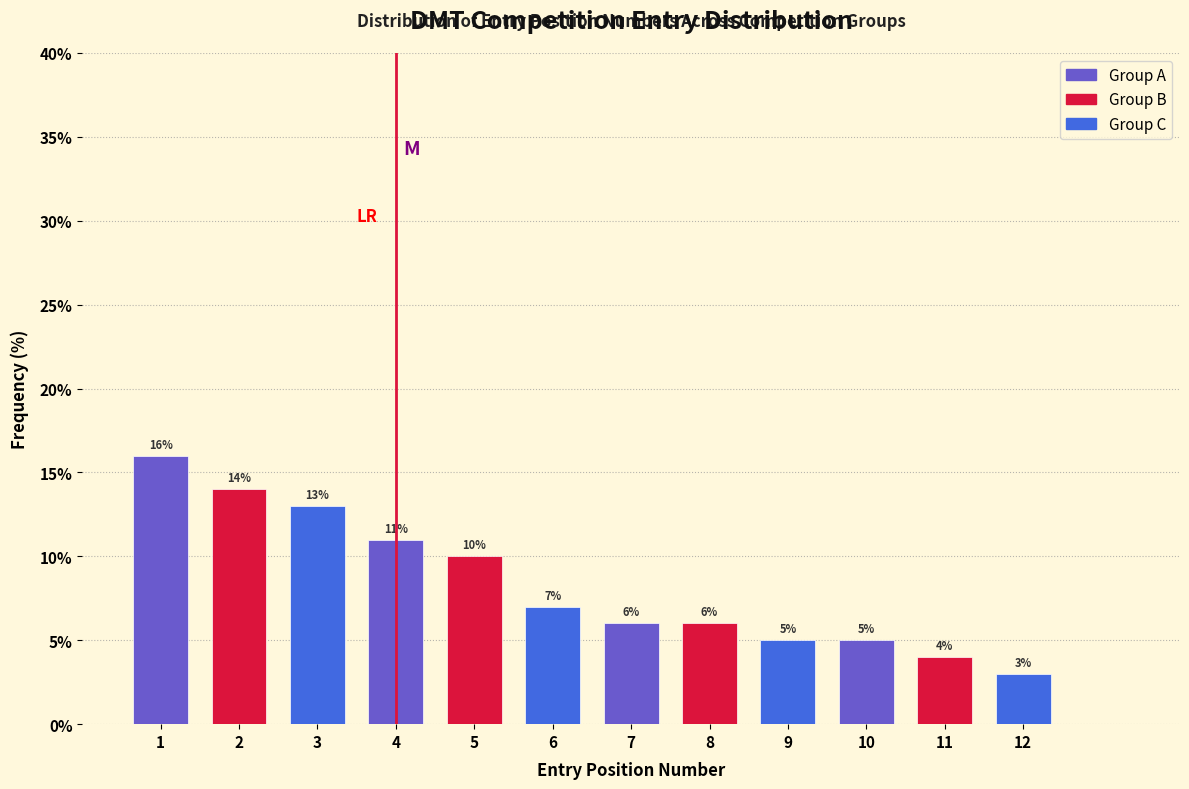

Reading left to right, transcribe all the data shown in this chart.

1=16.0	2=14.0	3=13.0	4=11.0	5=10.0	6=7.0	7=6.0	8=6.0	9=5.0	10=5.0	11=4.0	12=3.0